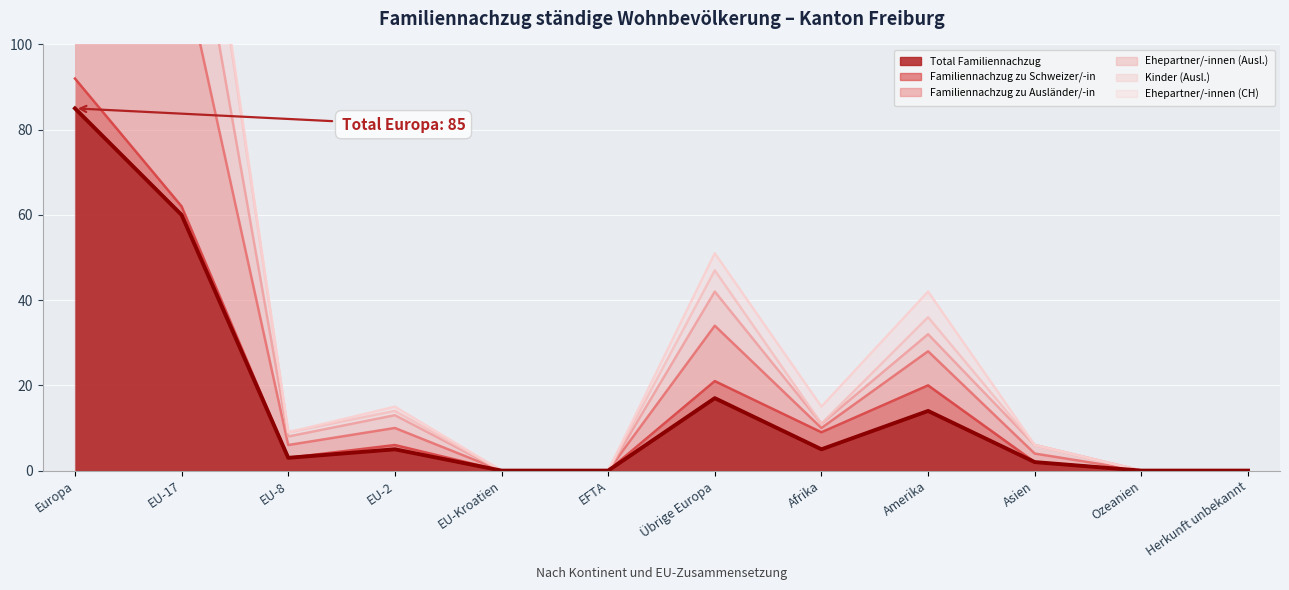

What is the value of the Total Familiennachzug point at the 10th from the left?

2